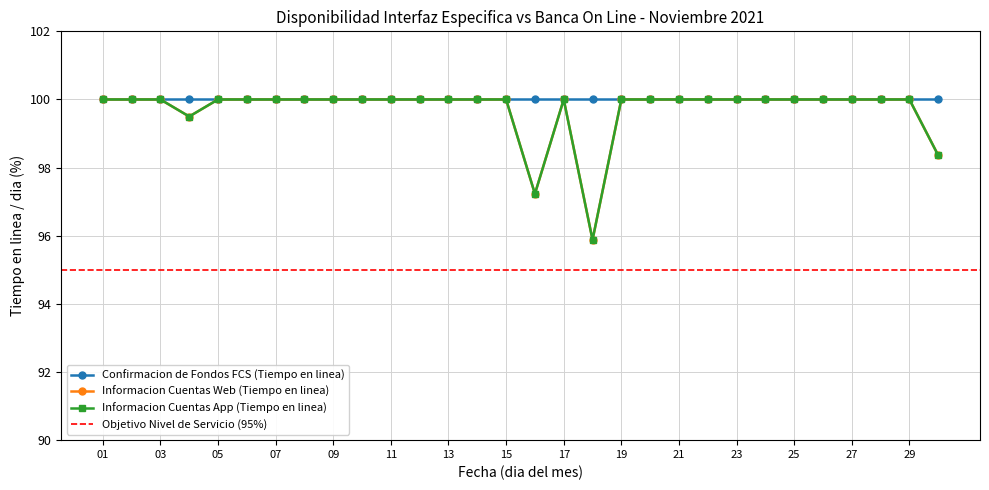

What is the sum of the Informacion Cuentas App (Tiempo en linea) values at 07 and 13?

200.0